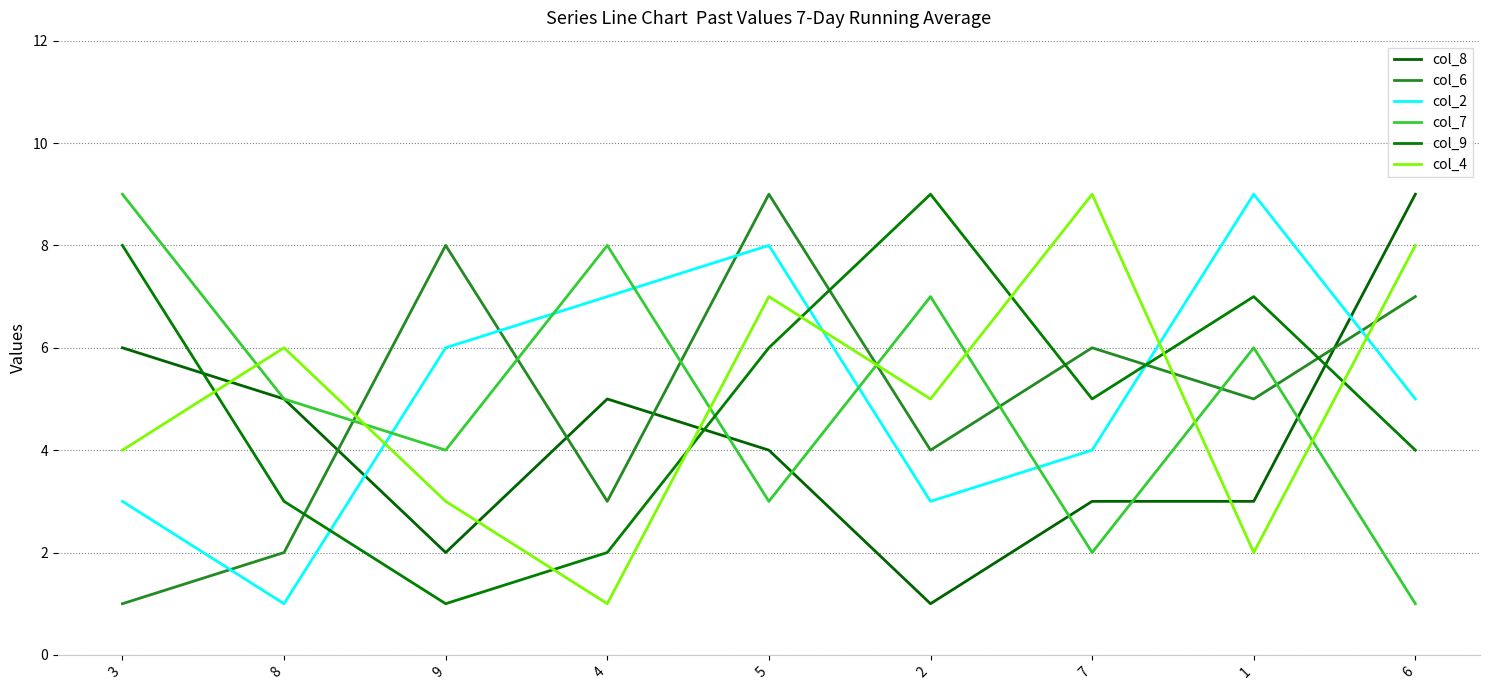

Between which two adjacent categories do col_2 and col_9 first intersect?

8 and 9